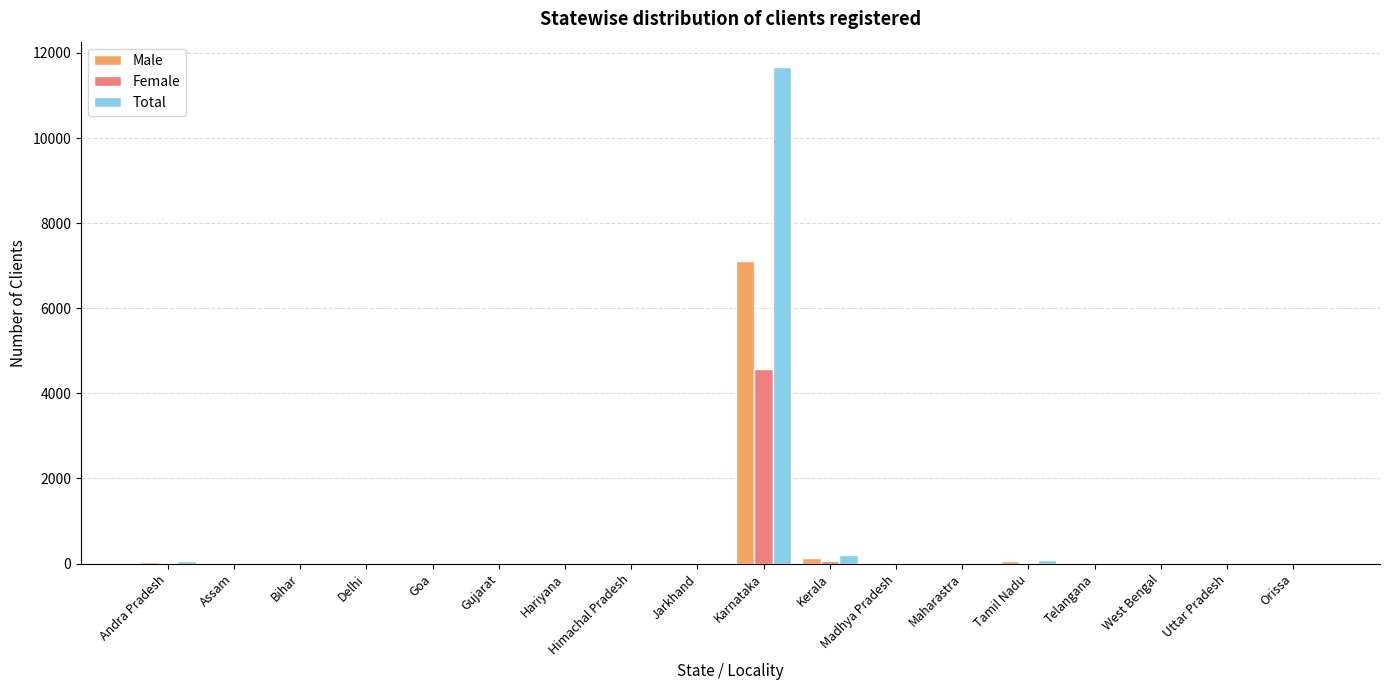

At which category is the sum across all series the highest?

Karnataka